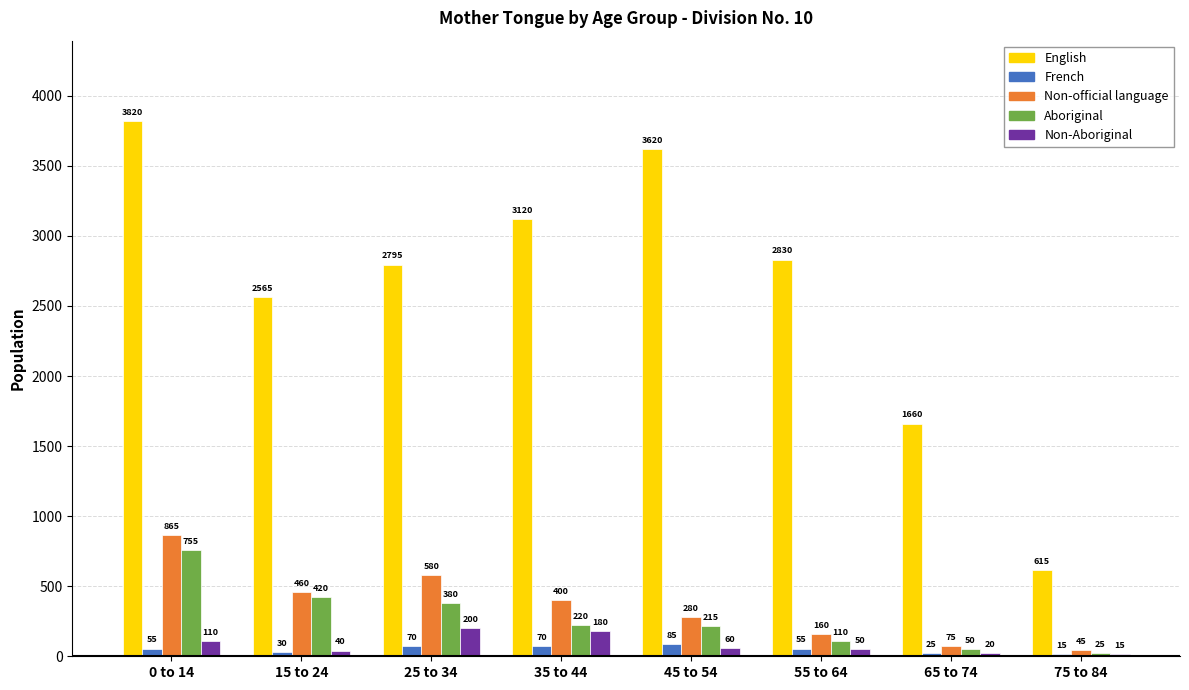

Reading left to right, what are all the values shown in this chart?

English: 0 to 14=3820	15 to 24=2565	25 to 34=2795	35 to 44=3120	45 to 54=3620	55 to 64=2830	65 to 74=1660	75 to 84=615
French: 0 to 14=55	15 to 24=30	25 to 34=70	35 to 44=70	45 to 54=85	55 to 64=55	65 to 74=25	75 to 84=15
Non-official language: 0 to 14=865	15 to 24=460	25 to 34=580	35 to 44=400	45 to 54=280	55 to 64=160	65 to 74=75	75 to 84=45
Aboriginal: 0 to 14=755	15 to 24=420	25 to 34=380	35 to 44=220	45 to 54=215	55 to 64=110	65 to 74=50	75 to 84=25
Non-Aboriginal: 0 to 14=110	15 to 24=40	25 to 34=200	35 to 44=180	45 to 54=60	55 to 64=50	65 to 74=20	75 to 84=15